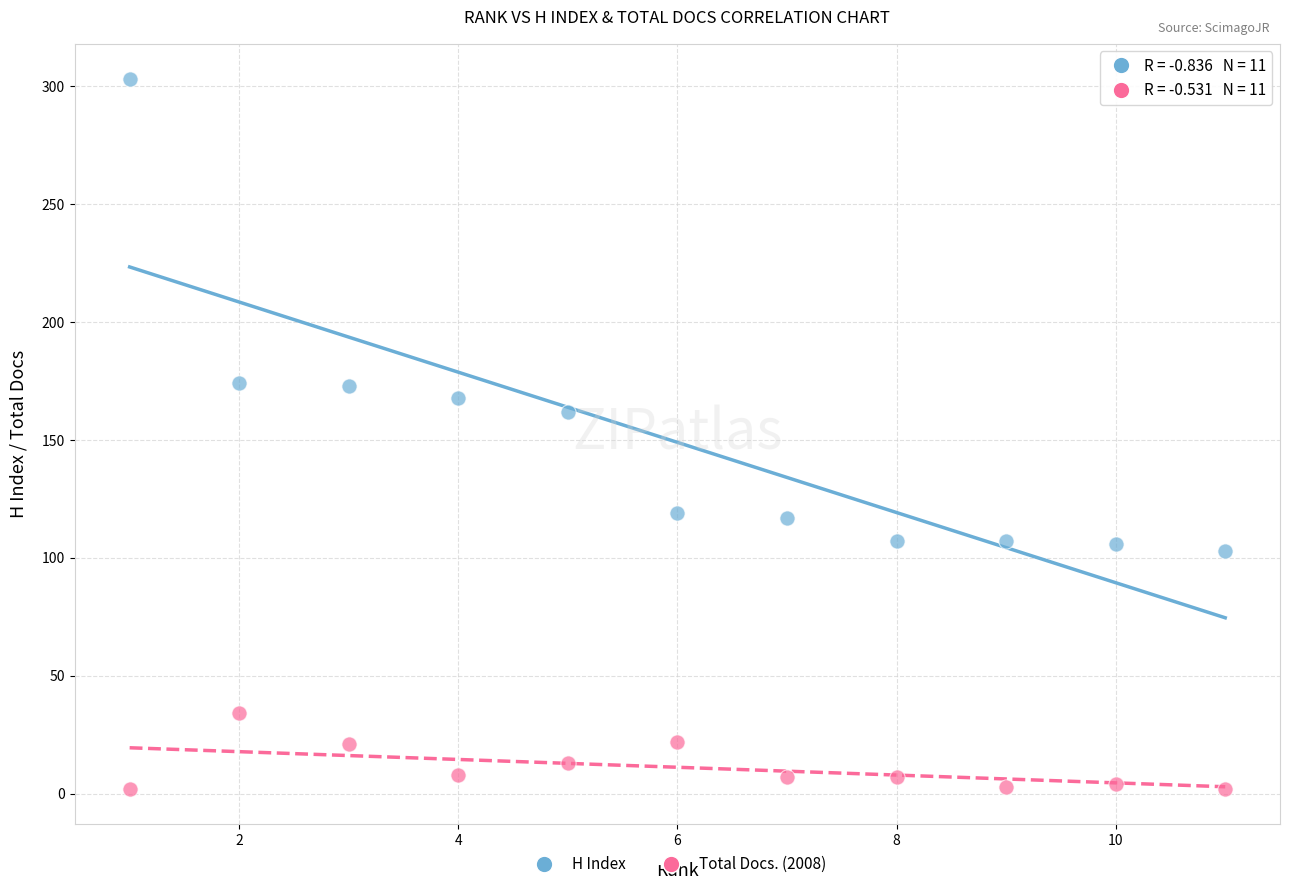

What are all the series names shown in the legend?

H Index, Total Docs. (2008)